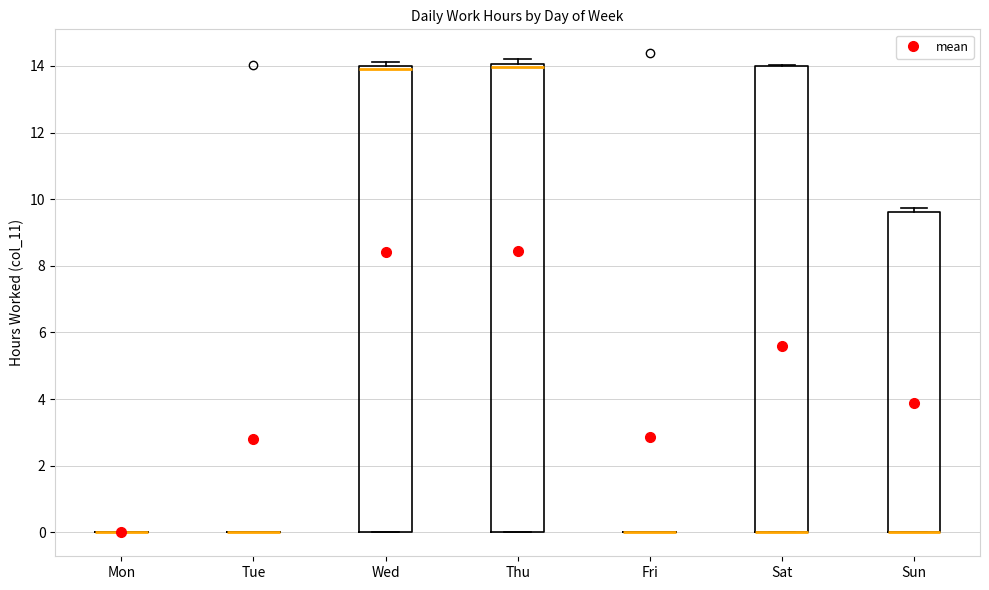

Reading left to right, transcribe this box plot: for each box, give where its median line is, the range the box spans, and where its two whiskers end, as read against the y-axis. The values are not printed on the chart, so give them approximately, as read against the axis.

Mon: box collapsed to a line at 0.0, whiskers 0.0 to 0.0
Tue: box collapsed to a line at 0.0, whiskers 0.0 to 0.0
Wed: median 14.0 (just below the box's upper edge), box 0.0 to 14.0, whiskers 0.0 to 14.2
Thu: median 14.0 (just below the box's upper edge), box 0.0 to 14.0, whiskers 0.0 to 14.2
Fri: box collapsed to a line at 0.0, whiskers 0.0 to 0.0
Sat: median 0.0 (drawn on the box's lower edge), box 0.0 to 14.0, whiskers 0.0 to 14.0
Sun: median 0.0 (drawn on the box's lower edge), box 0.0 to 9.6, whiskers 0.0 to 9.8